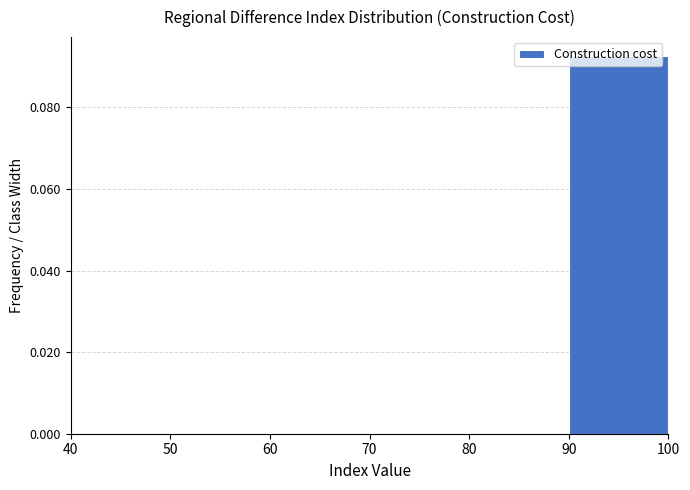

Reading left to right, transcribe this chart: for each bar, give the range it covers on the x-axis and its height. The values are not printed on the chart, so give them approximately, as read against the axis.

40 to 50: 0
50 to 60: 0
60 to 70: 0
70 to 80: 0
80 to 90: 0
90 to 100: 0.092